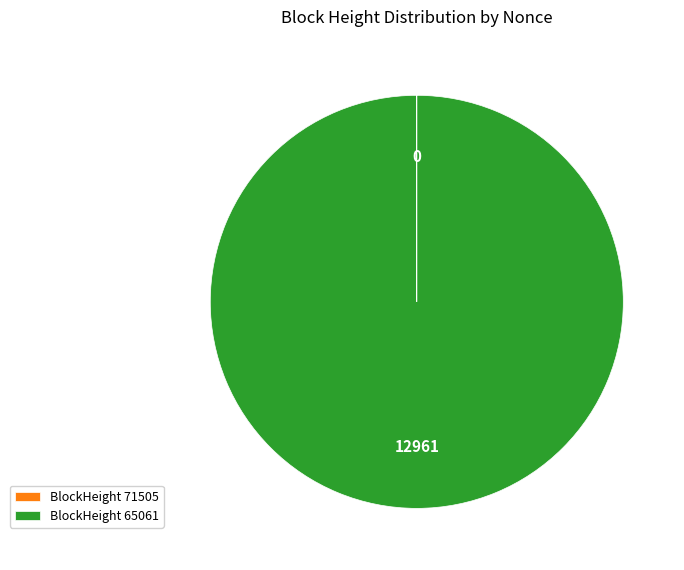

True or false: BlockHeight 65061 accounts for 100% of the total.

True